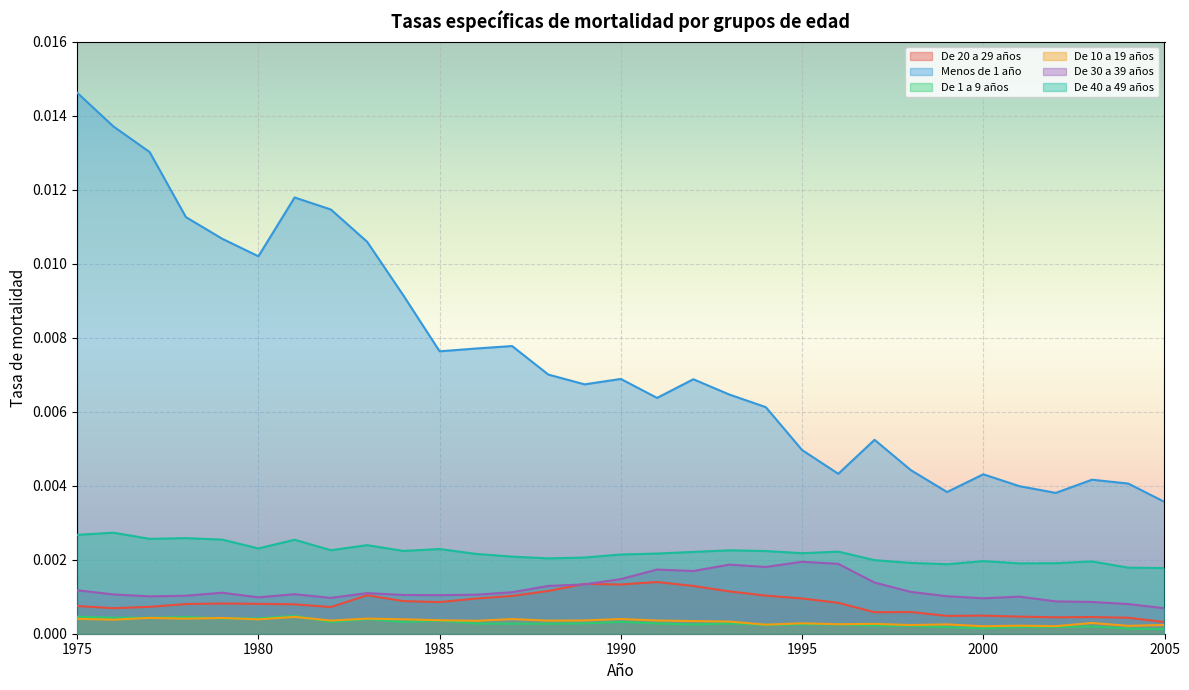

The value of Menos de 1 año at 1995 is 0.0. True or false?

True